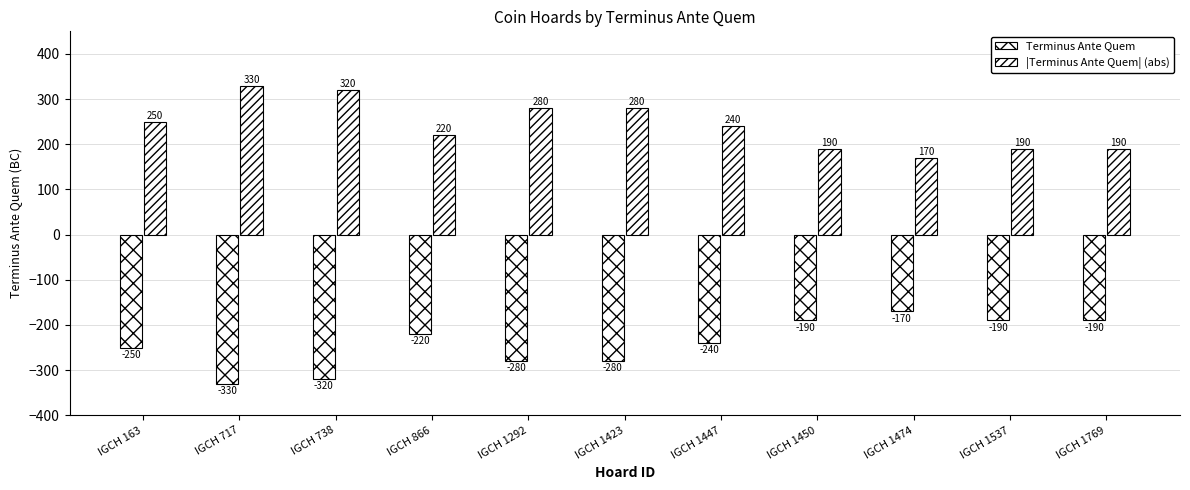

Which series changed the most between IGCH 866 and IGCH 1292?

Terminus Ante Quem